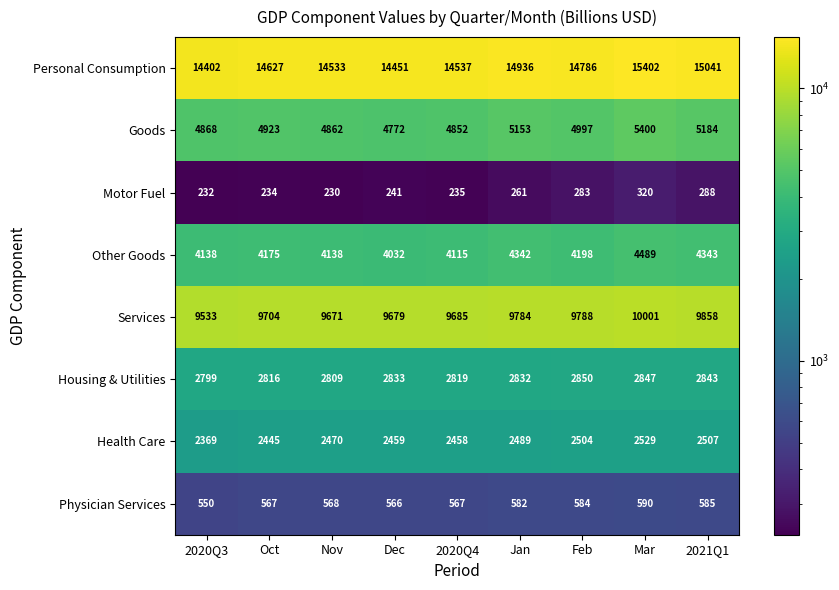

Where is Personal Consumption nearest to the value 14902?

Jan